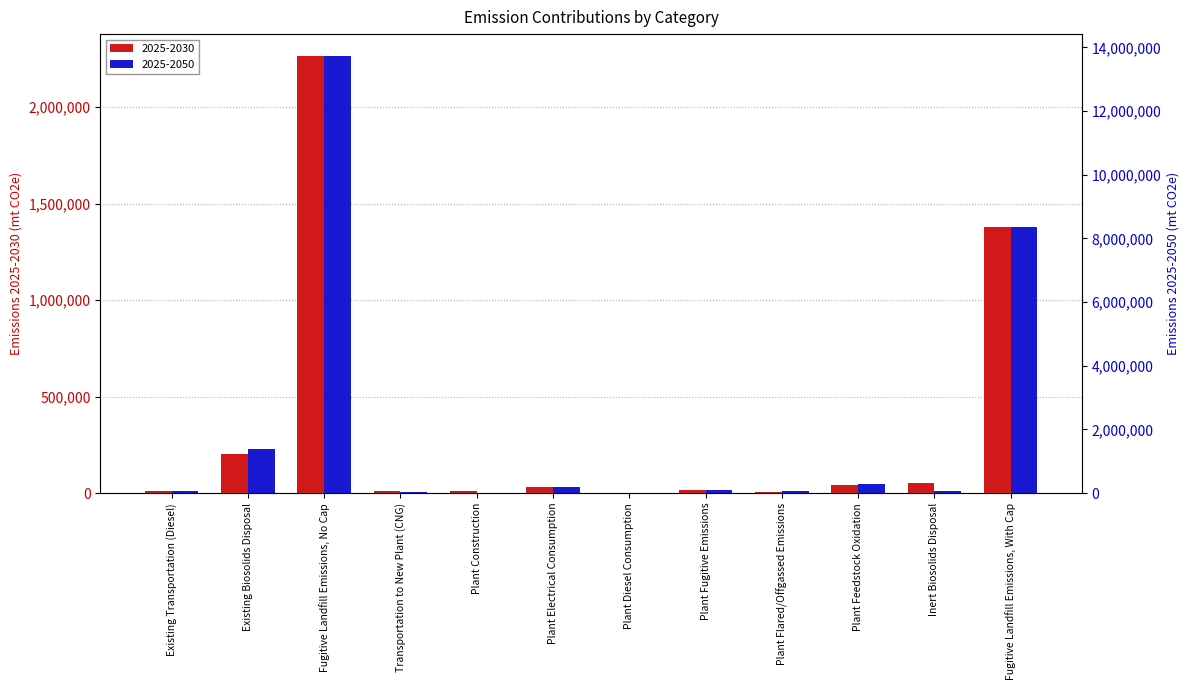

Count the number of data series in this chart.

2